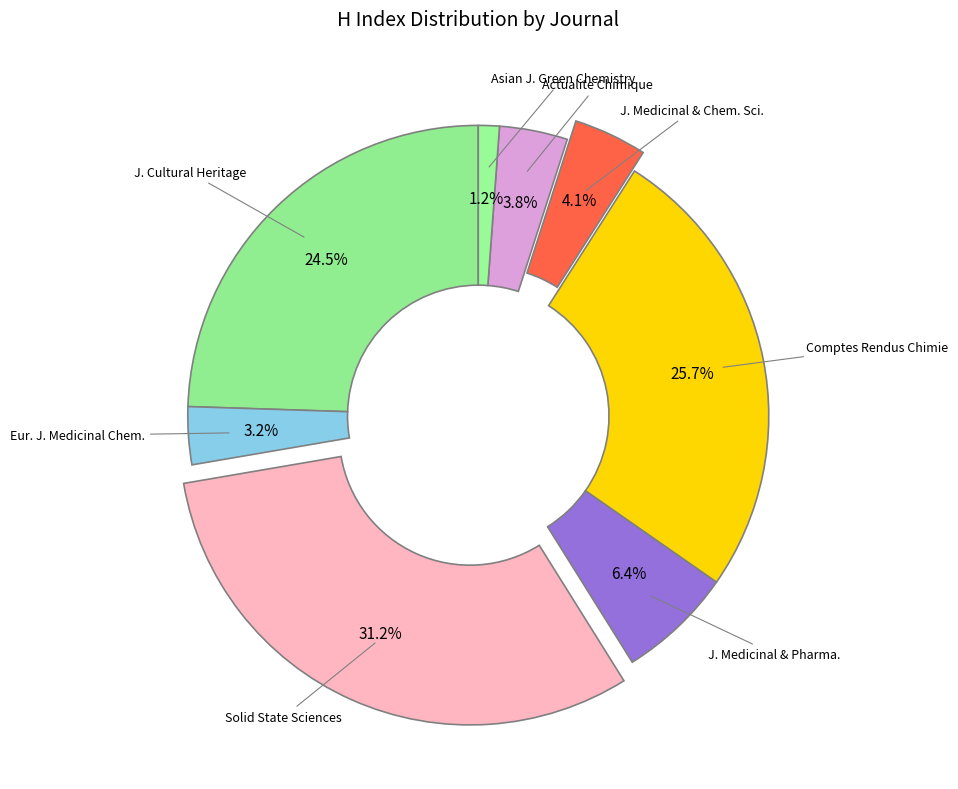

What is the largest slice in the pie chart?

Solid State Sciences